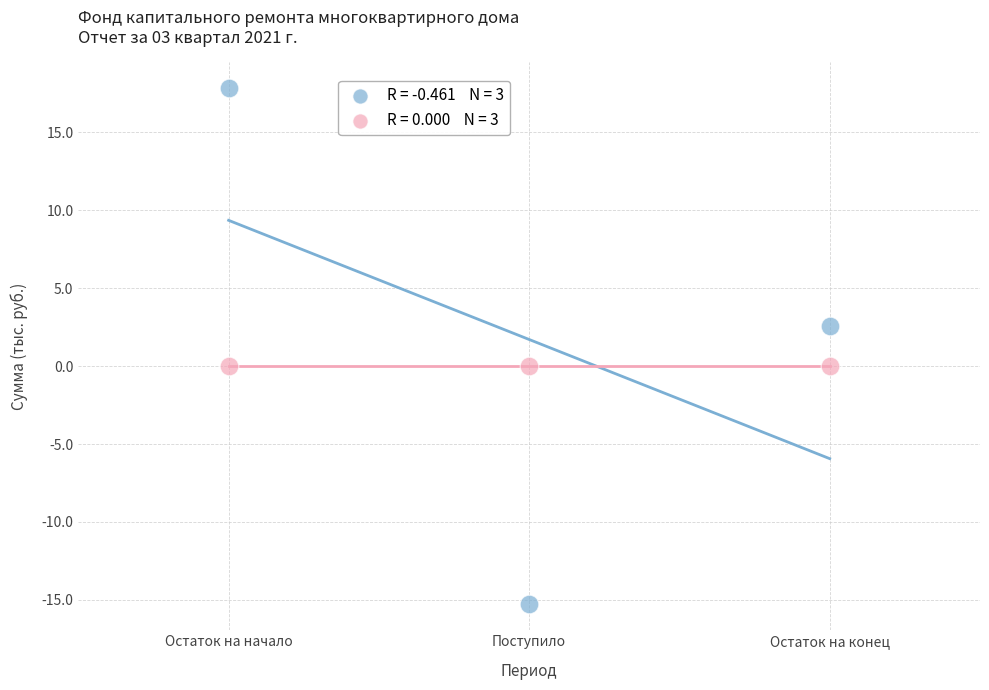

Across all data points, what is the average Y value?

0.9